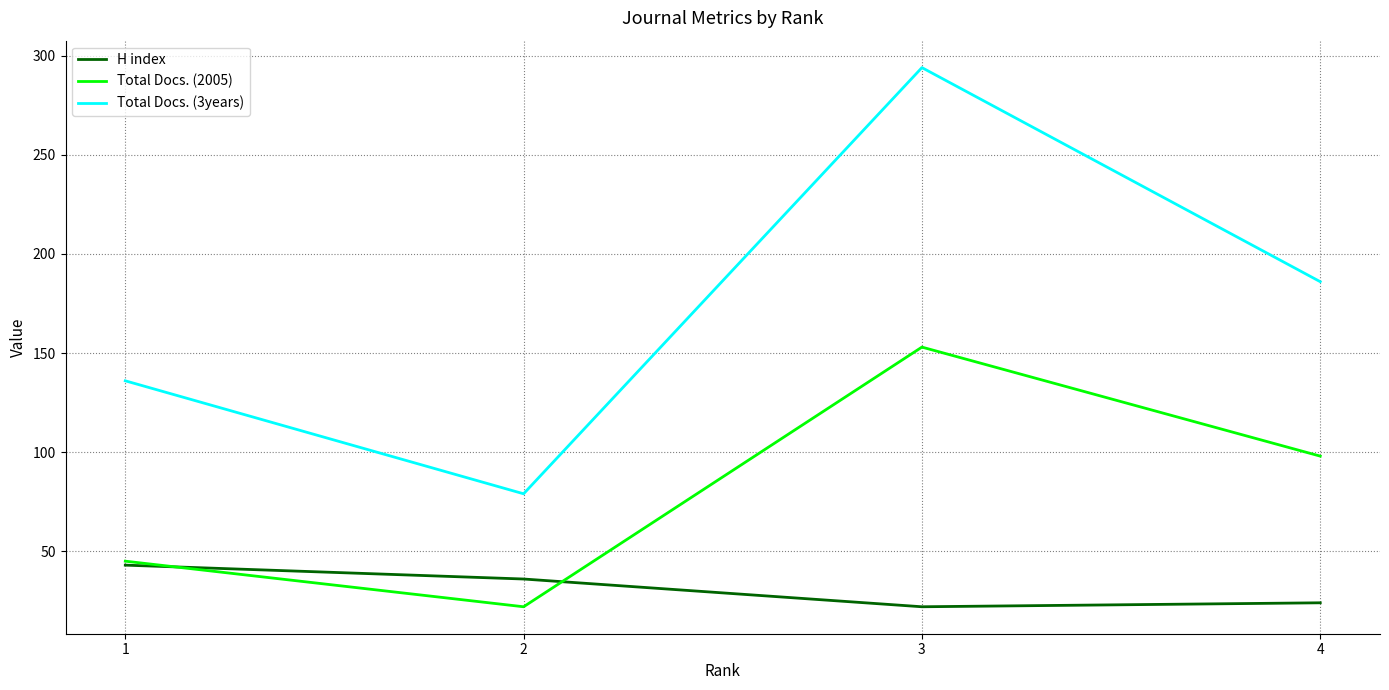

True or false: Total Docs. (2005) and Total Docs. (3years) cross at least once.

False